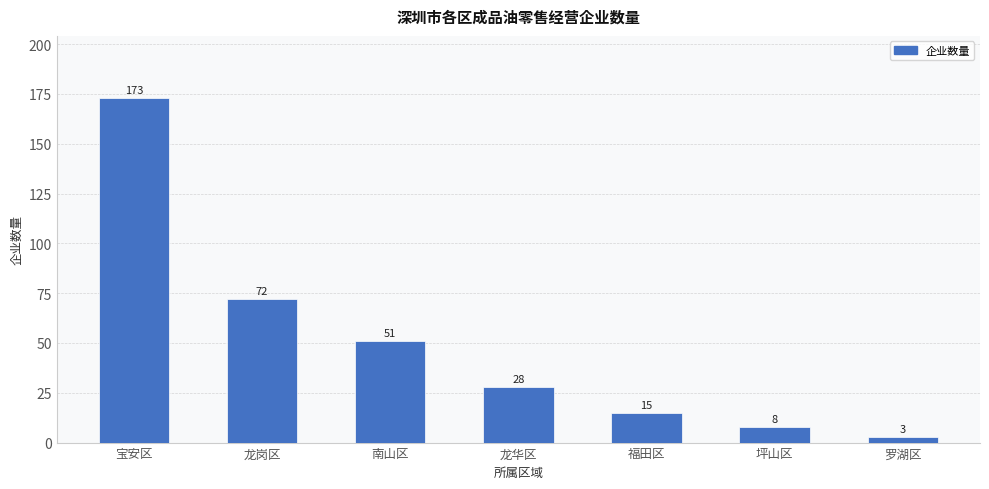

True or false: the data shows 15 at 福田区.

True